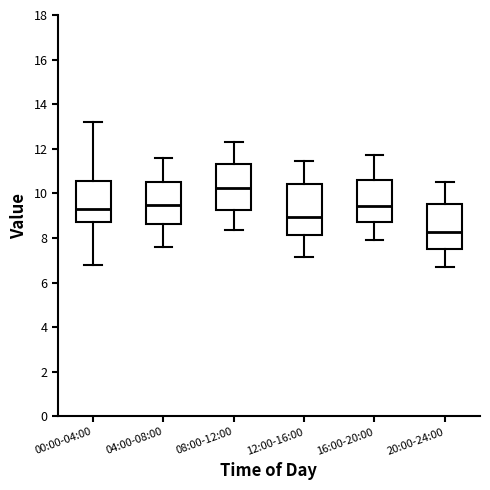

Where is the upper edge of the box for 00:00-04:00 on the y-axis? The values are not printed on the chart, so give them approximately, as read against the axis.

10.6